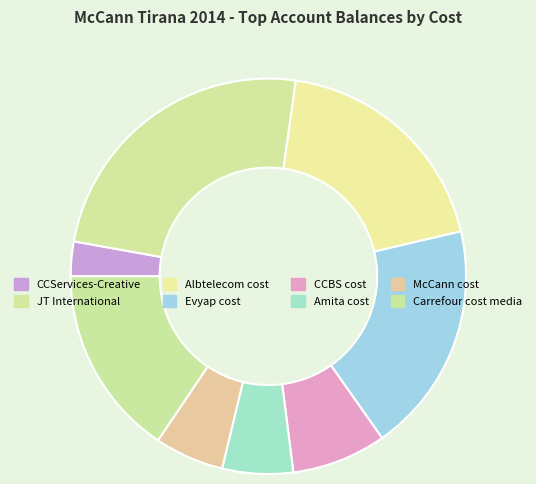

Is CCBS cost the majority of the pie?

No